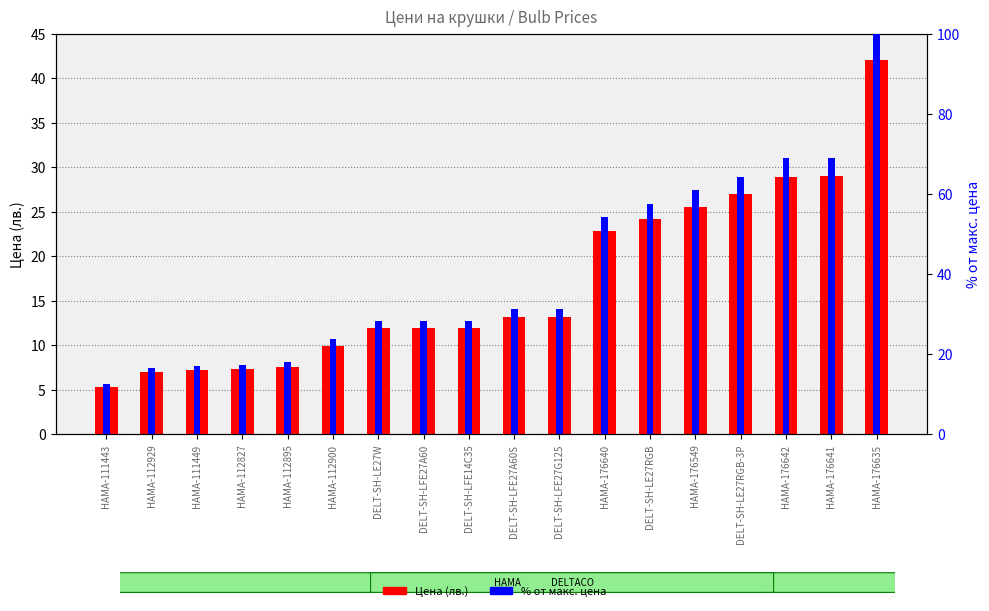

How many bars are there in each group?

2